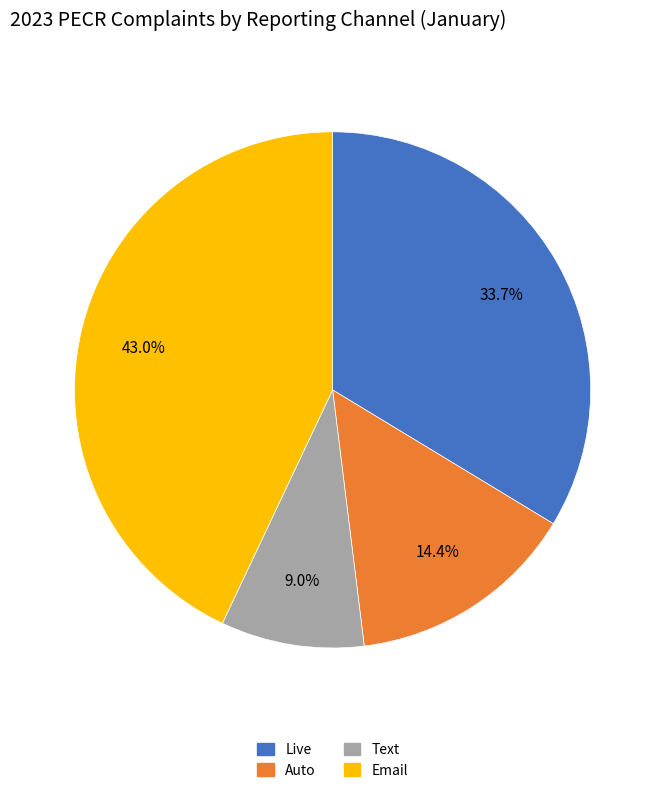

The Email slice represents 43% of the pie. True or false?

True